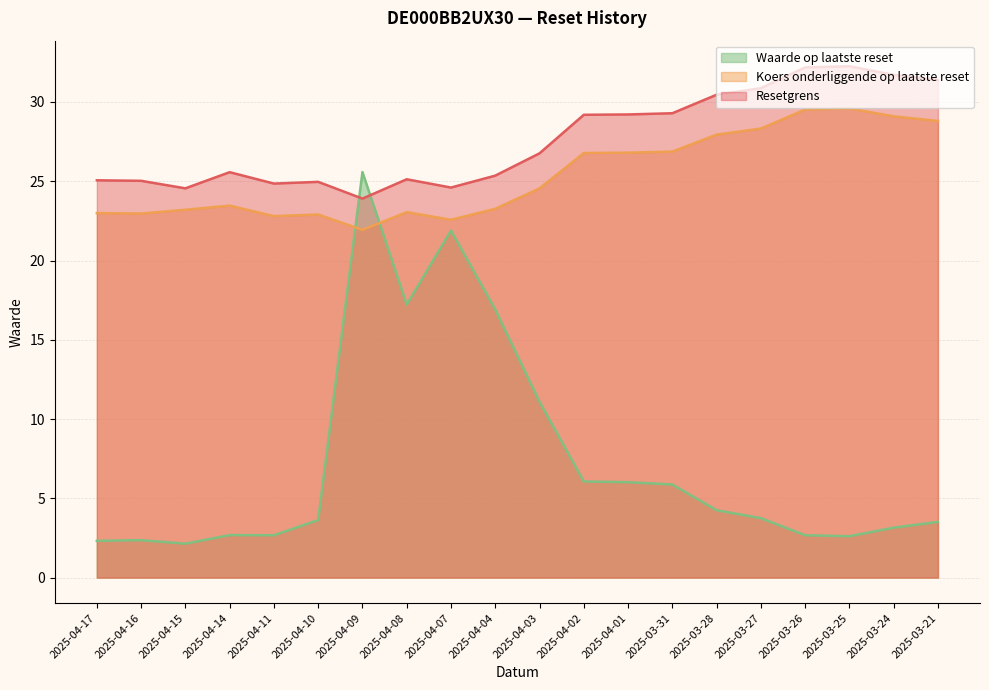

Where is Koers onderliggende op laatste reset nearest to the value 25?

2025-04-03